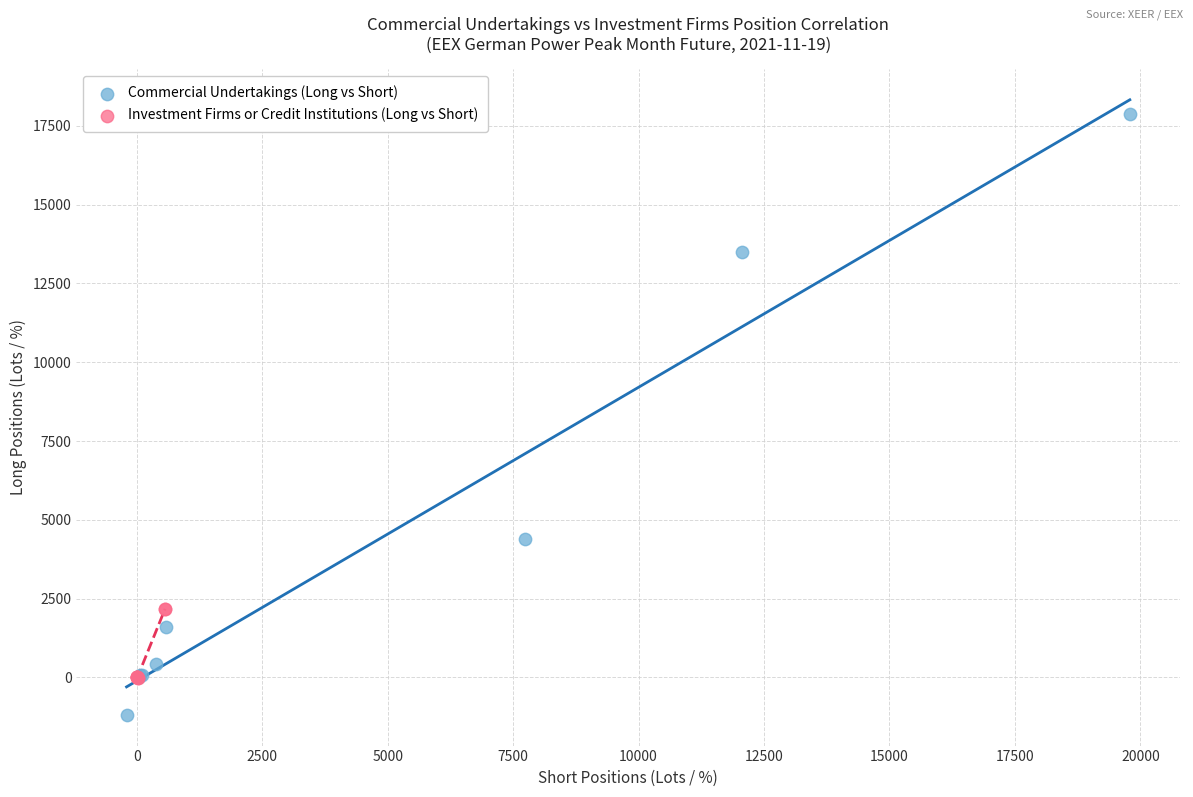

Which series reaches the maximum Y coordinate?

Commercial Undertakings (Long vs Short)